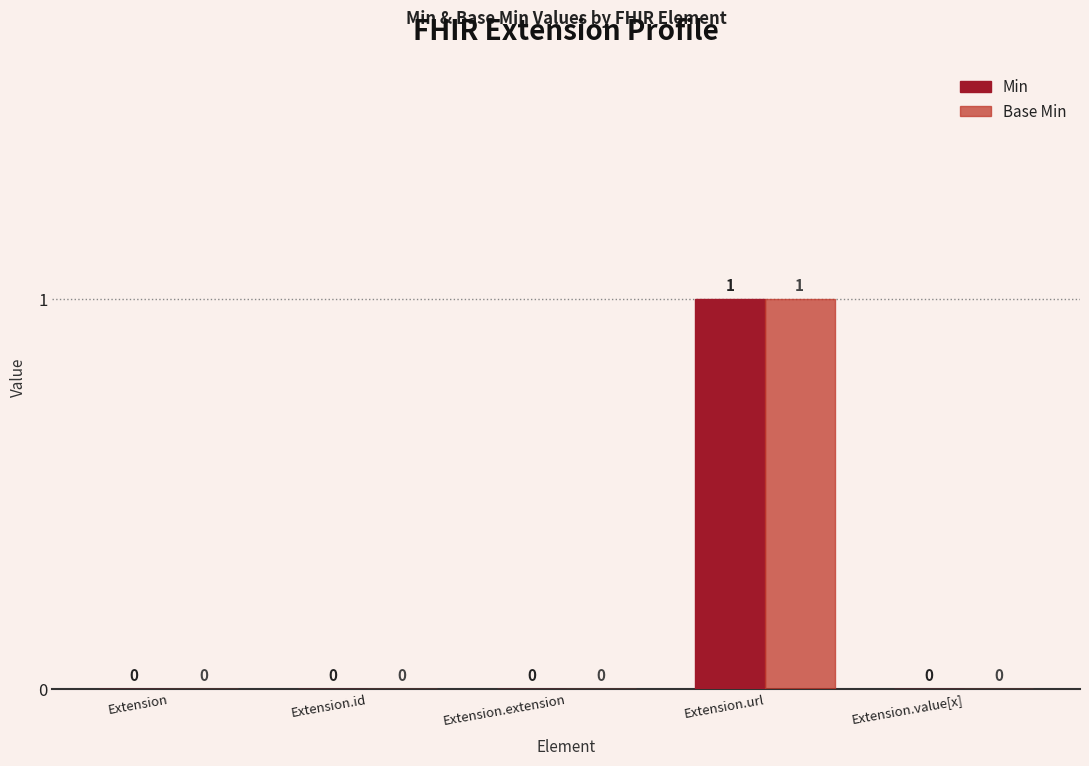

Reading left to right, list all the values displayed in this chart.

Min: Extension=0	Extension.id=0	Extension.extension=0	Extension.url=1	Extension.value[x]=0
Base Min: Extension=0	Extension.id=0	Extension.extension=0	Extension.url=1	Extension.value[x]=0